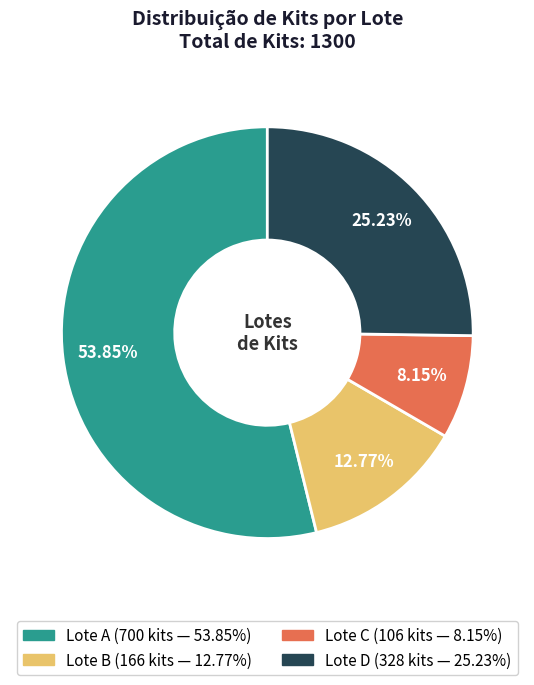

To the nearest percent, what is the average slice percentage?

25%